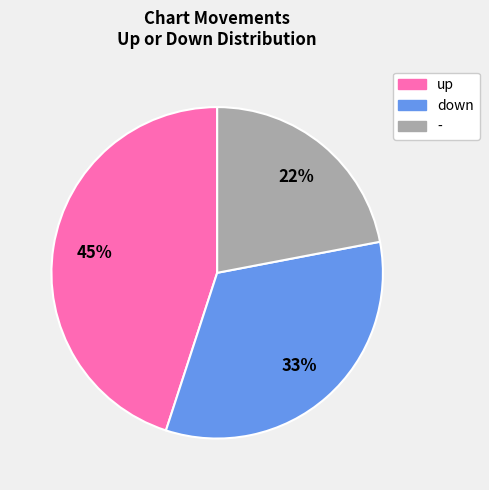

Rank the categories by value from lowest to highest.

-, down, up